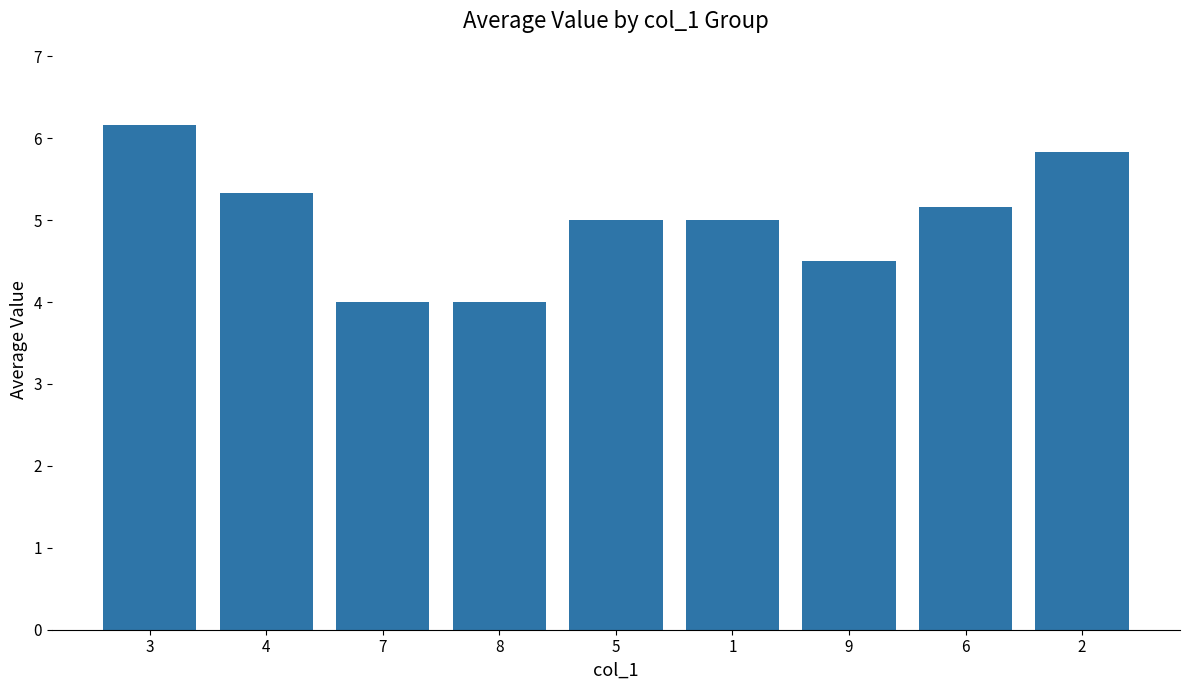

What is the minimum value shown in the chart?

4.0